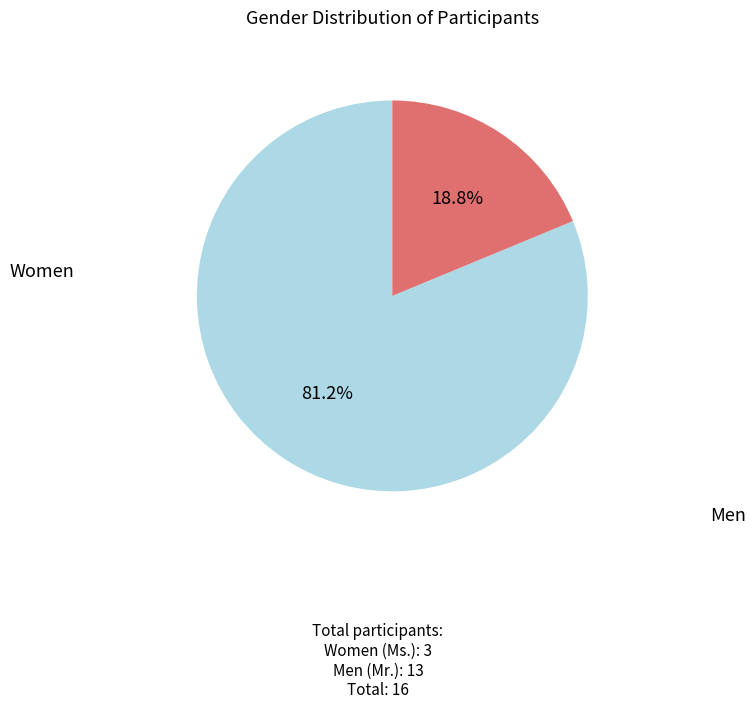

Is there any slice that represents more than half of the pie?

Yes